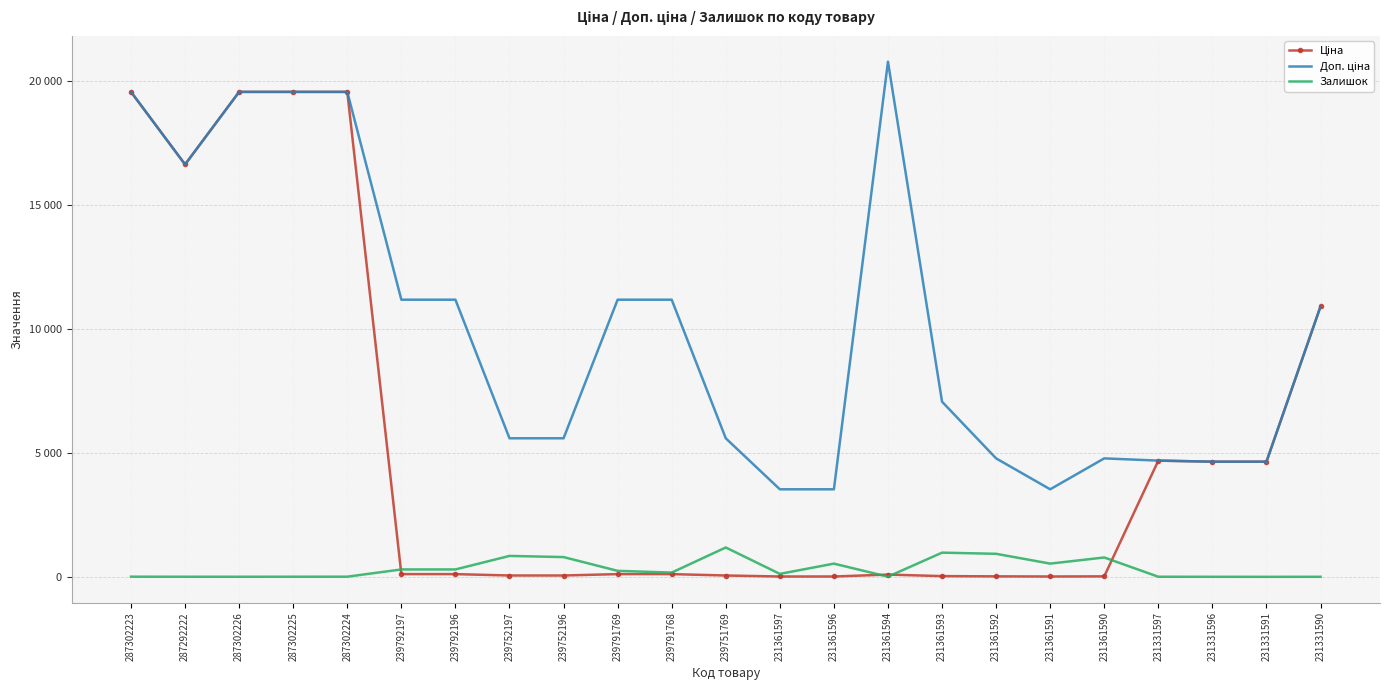

Reading left to right, extract all data points from this chart.

Ціна: 287302223=19542.7	287292222=16618.0	287302226=19542.7	287302225=19542.7	287302224=19542.7	239792197=111.7	239792196=111.7	239752197=55.9	239752196=55.9	239791769=111.7	239791768=111.7	239751769=55.9	231361597=15.7	231361596=15.7	231361594=92.3	231361593=31.4	231361592=21.2	231361591=15.7	231361590=21.2	231331597=4685.4	231331596=4641.8	231331591=4641.8	231331590=10896.3
Доп. ціна: 287302223=19542.7	287292222=16618.0	287302226=19542.7	287302225=19542.7	287302224=19542.7	239792197=11169.0	239792196=11169.0	239752197=5585.0	239752196=5585.0	239791769=11169.0	239791768=11169.0	239751769=5585.0	231361597=3529.0	231361596=3529.0	231361594=20760.8	231361593=7059.0	231361592=4775.0	231361591=3529.0	231361590=4775.0	231331597=4685.0	231331596=4642.0	231331591=4642.0	231331590=10896.3
Залишок: 287302223=8.0	287292222=6.0	287302226=5.0	287302225=7.0	287302224=8.0	239792197=300.0	239792196=300.0	239752197=845.0	239752196=798.0	239791769=244.0	239791768=173.0	239751769=1185.0	231361597=121.0	231361596=534.0	231361594=8.0	231361593=977.0	231361592=930.0	231361591=535.0	231361590=782.0	231331597=6.0	231331596=4.0	231331591=2.0	231331590=4.0